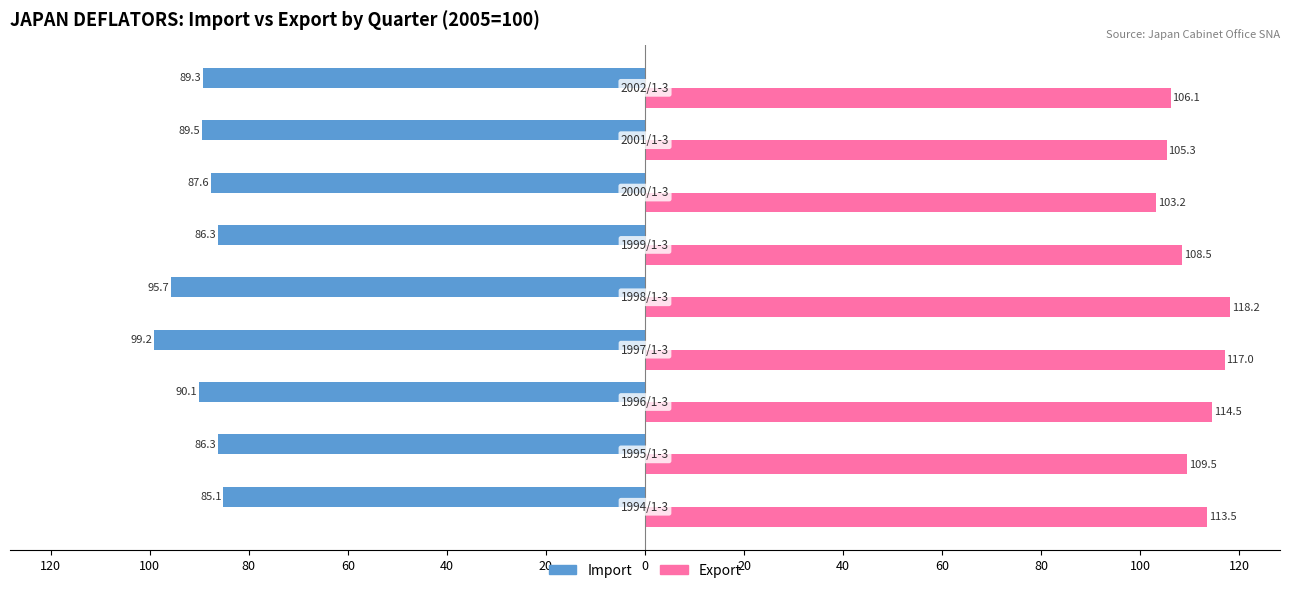

What are all the series names shown in the legend?

Import, Export